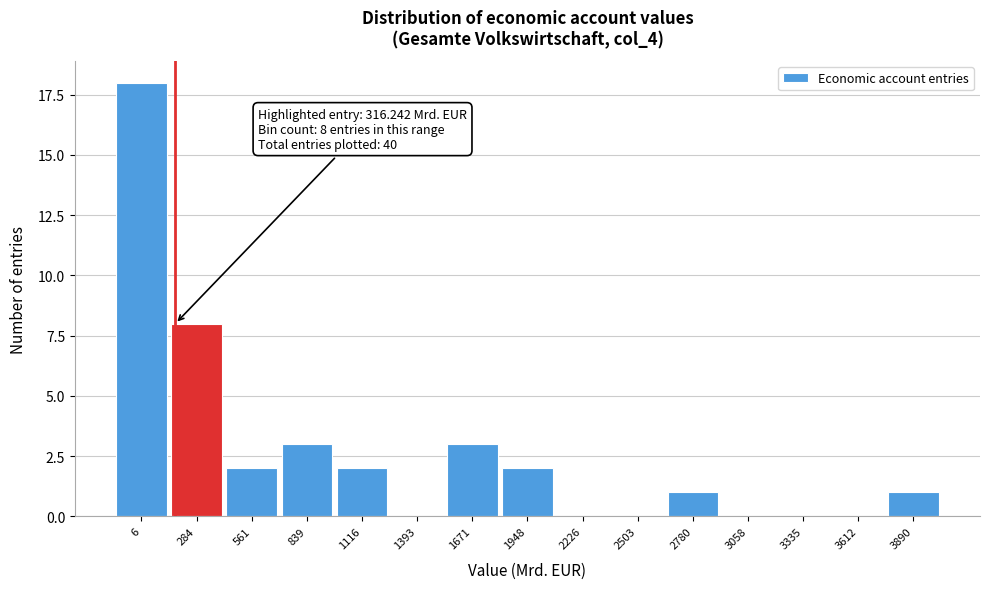

Reading left to right, transcribe all the data shown in this chart.

6=18	284=8	561=2	839=3	1116=2	1393=0	1671=3	1948=2	2226=0	2503=0	2780=1	3058=0	3335=0	3612=0	3890=1